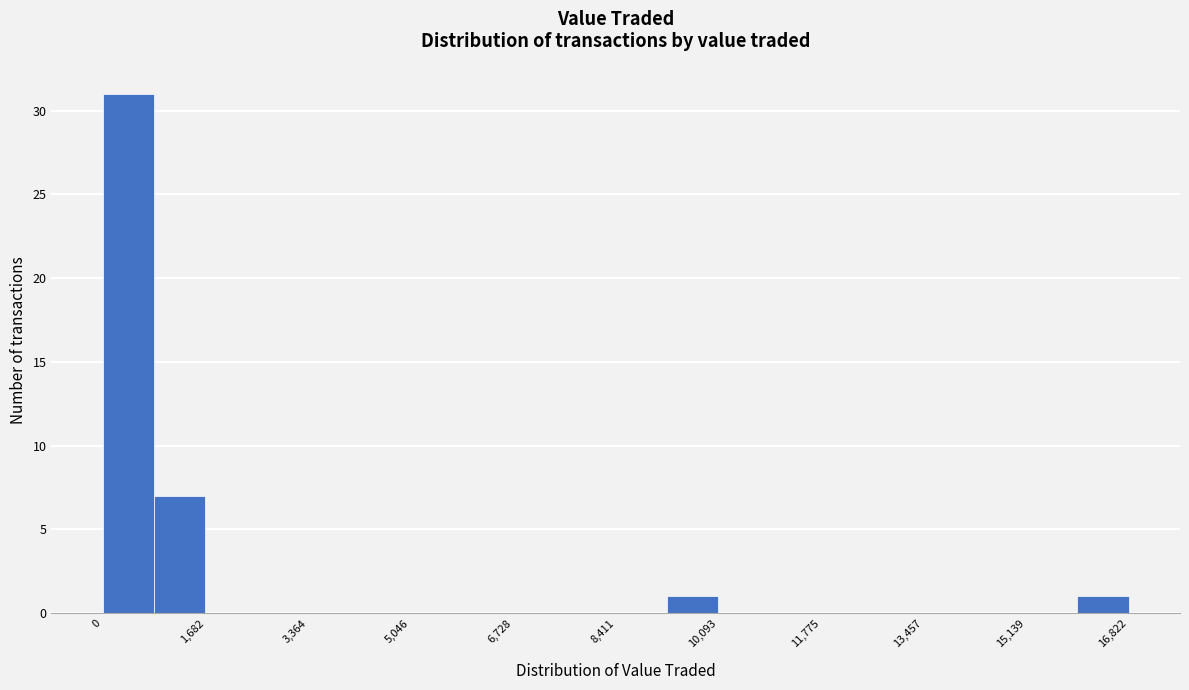

What is the height of the bar covering 9200 to 10000 on the x-axis? Neither the bar edges nor the heights are printed on the chart, so give them approximately, as read against the axes.

1